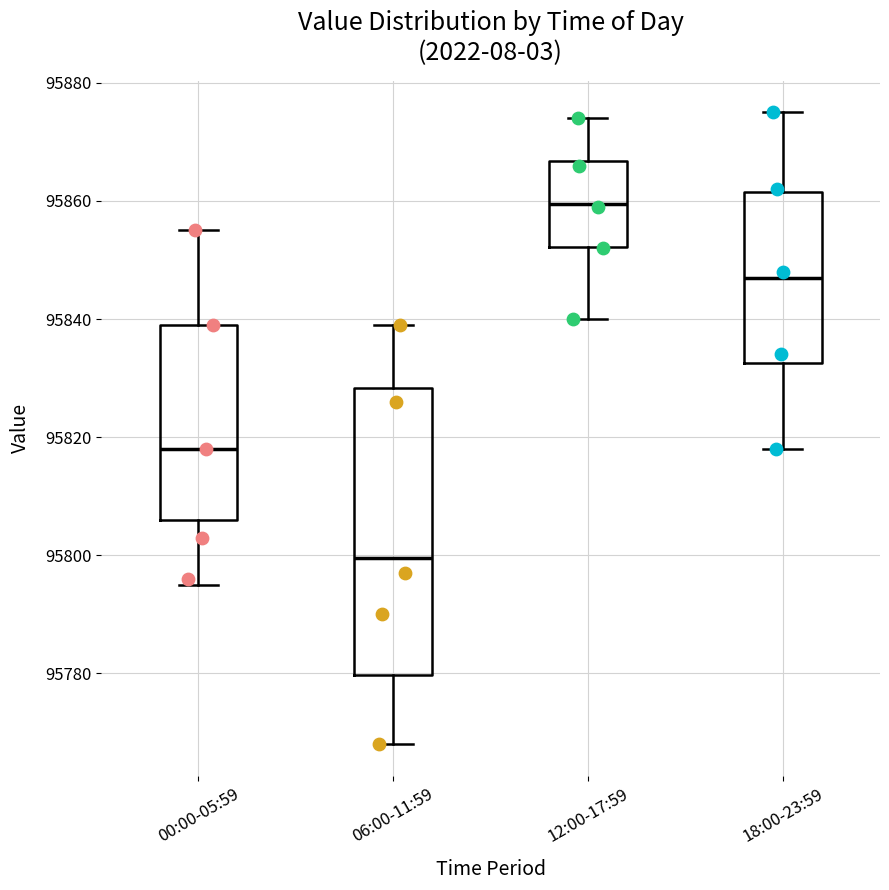

Reading left to right, transcribe this box plot: for each box, give where its median line is, the range the box spans, and where its two whiskers end, as read against the y-axis. The values are not printed on the chart, so give them approximately, as read against the axis.

00:00-05:59: median 95818, box 95806 to 95840, whiskers 95796 to 95856
06:00-11:59: median 95800, box 95780 to 95828, whiskers 95768 to 95840
12:00-17:59: median 95860, box 95852 to 95866, whiskers 95840 to 95874
18:00-23:59: median 95848, box 95832 to 95862, whiskers 95818 to 95876